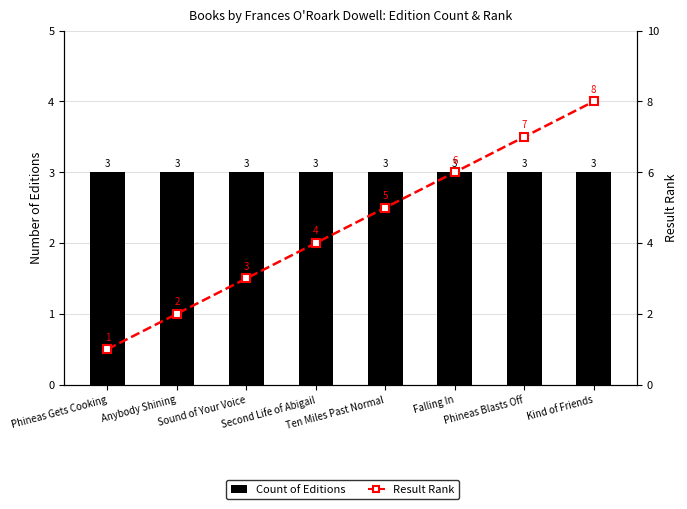

Is it true that Count of Editions equals 4 at Phineas Gets Cooking?

False